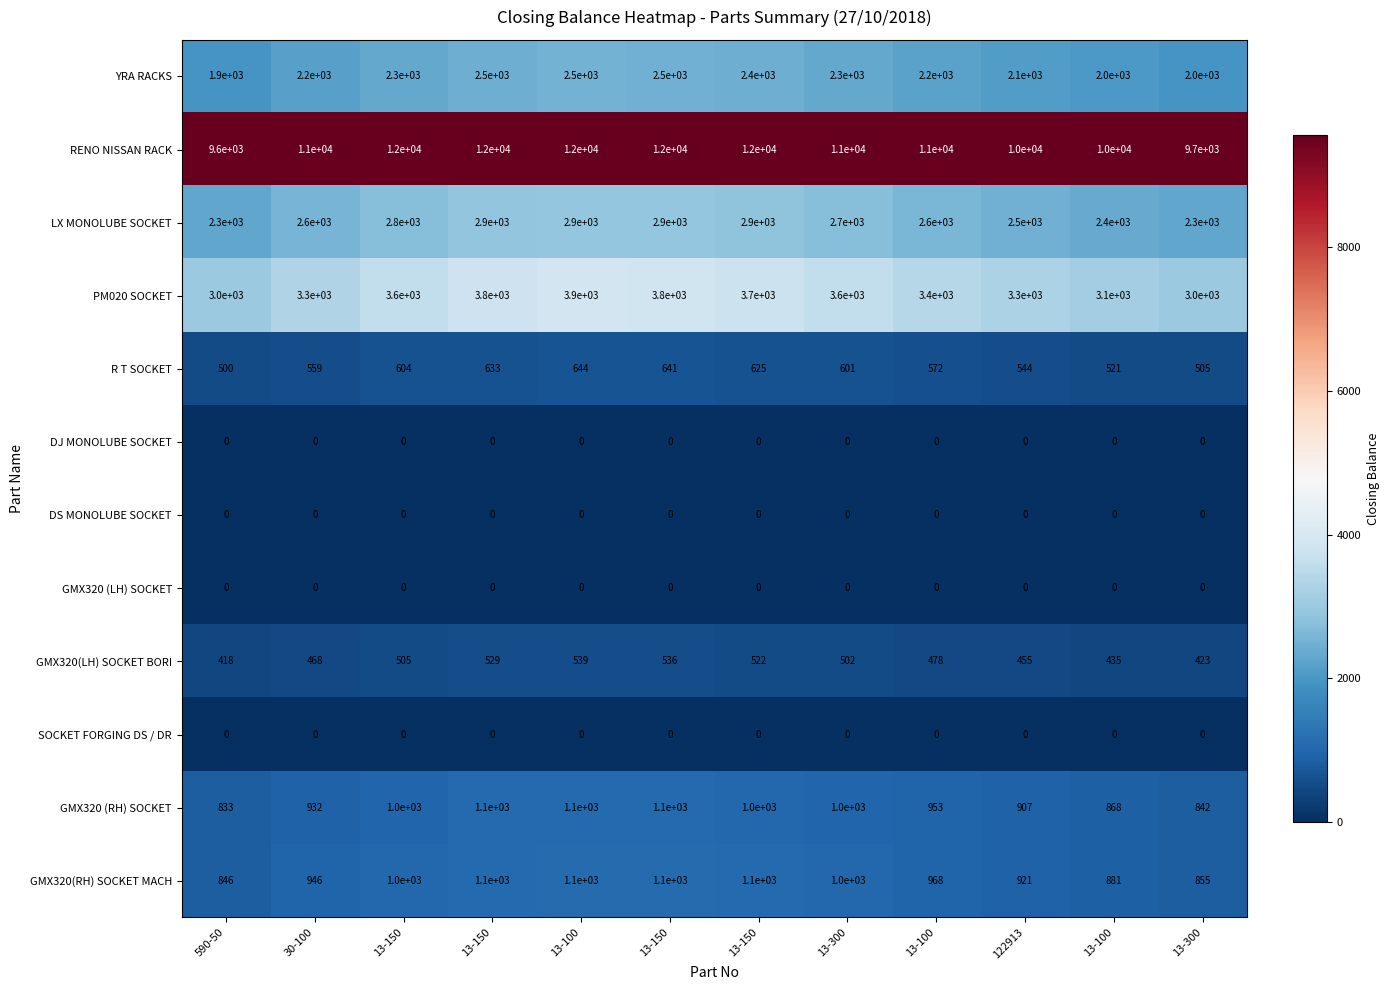

What is the total value across all series at 13-100?

24966.8